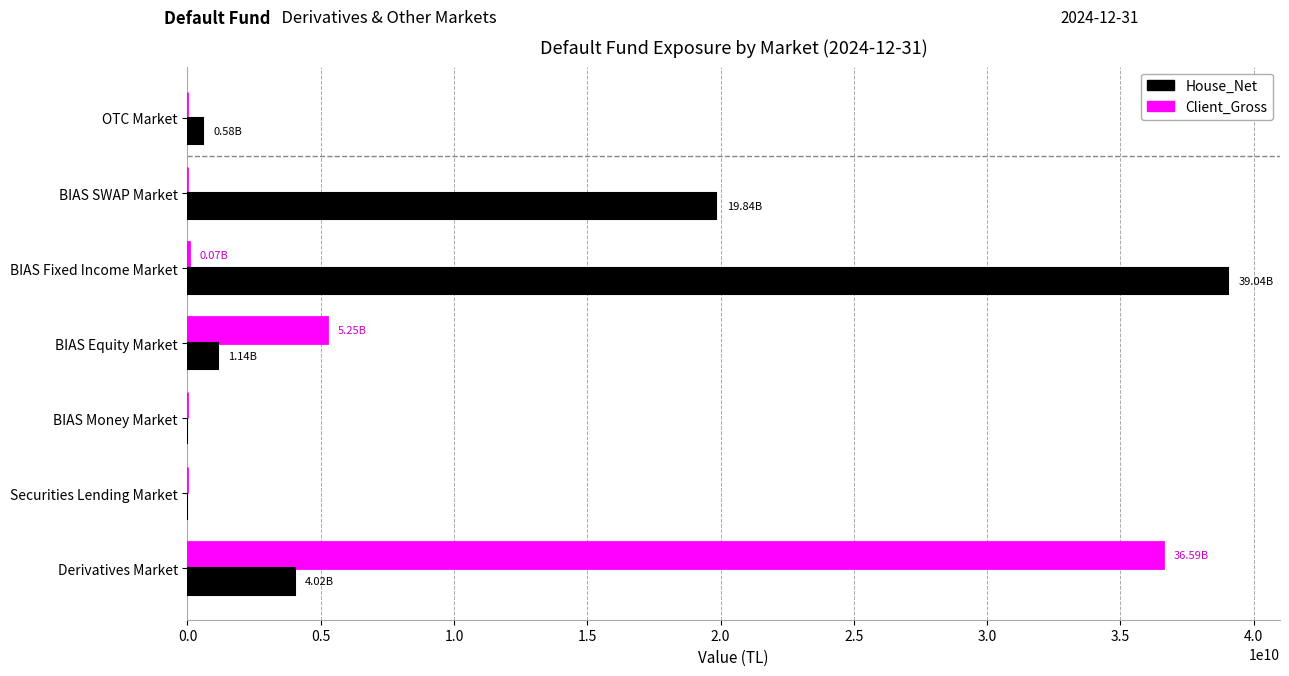

Is the value of House_Net at BIAS Fixed Income Market greater than the value of Client_Gross at Derivatives Market?

Yes